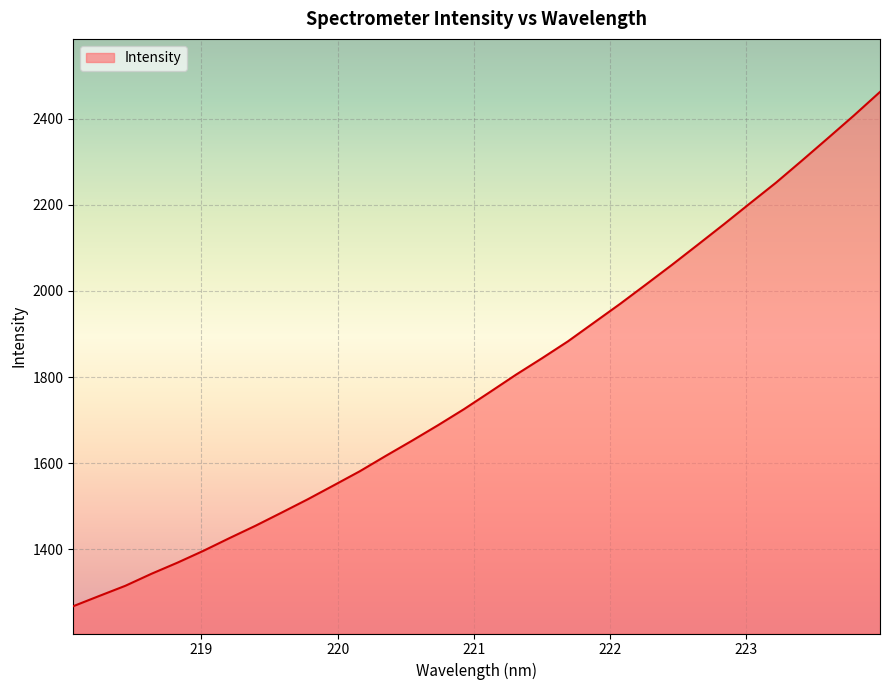

What is the difference between the maximum and minimum values?

1193.9